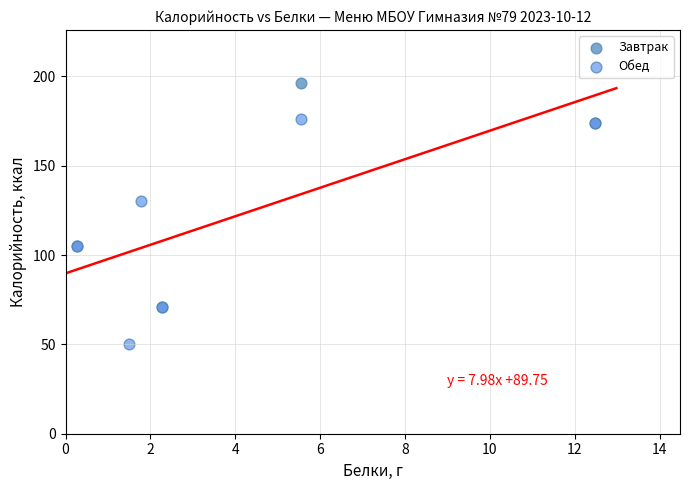

Which series contains the highest Y value?

Завтрак